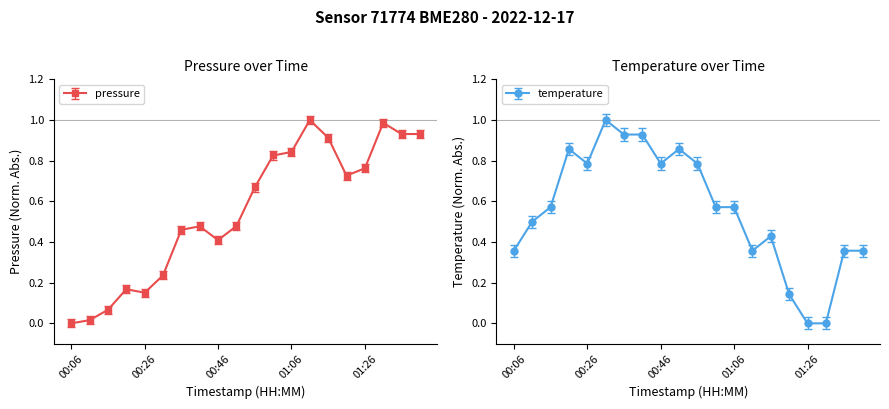

At which label does temperature reach its minimum?

01:26